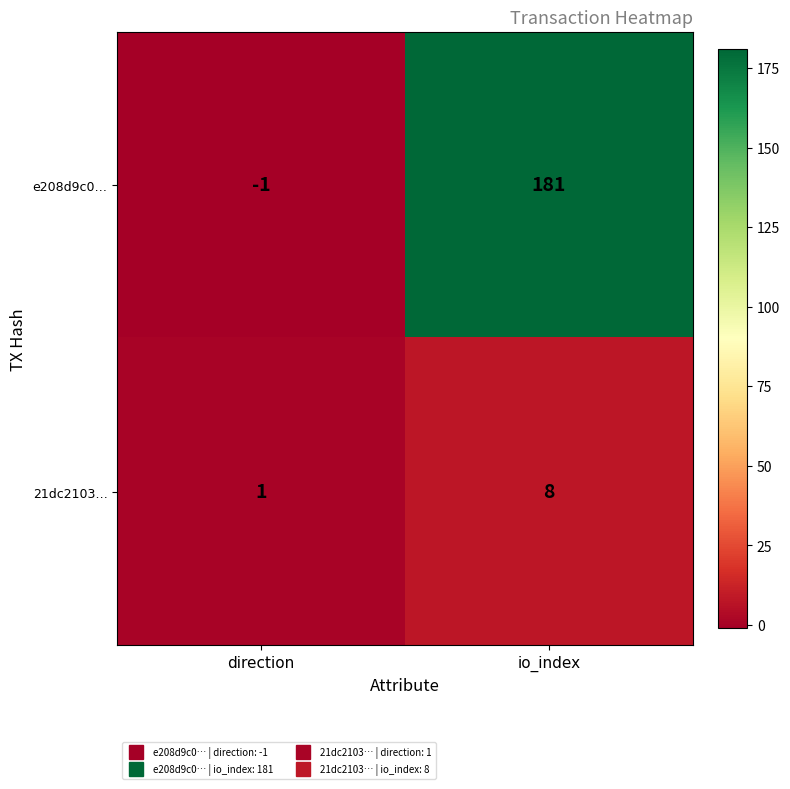

How many negative values does the e208d9c0… series have?

1